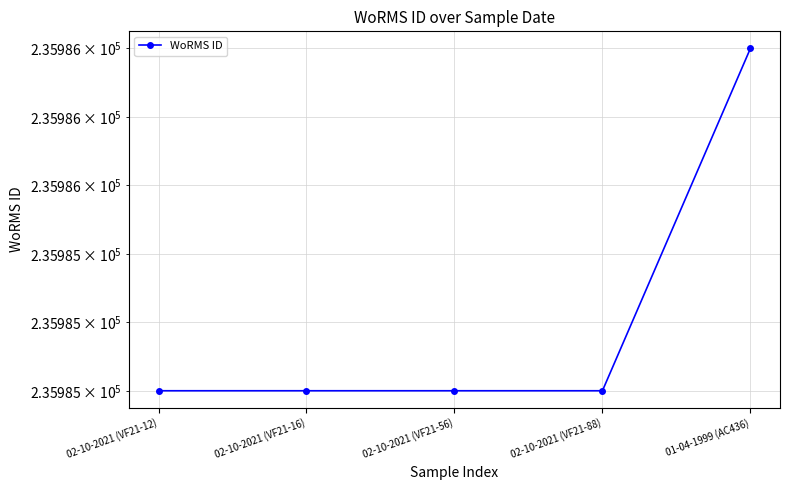

Count the values in the range 235985 to 235986.

5